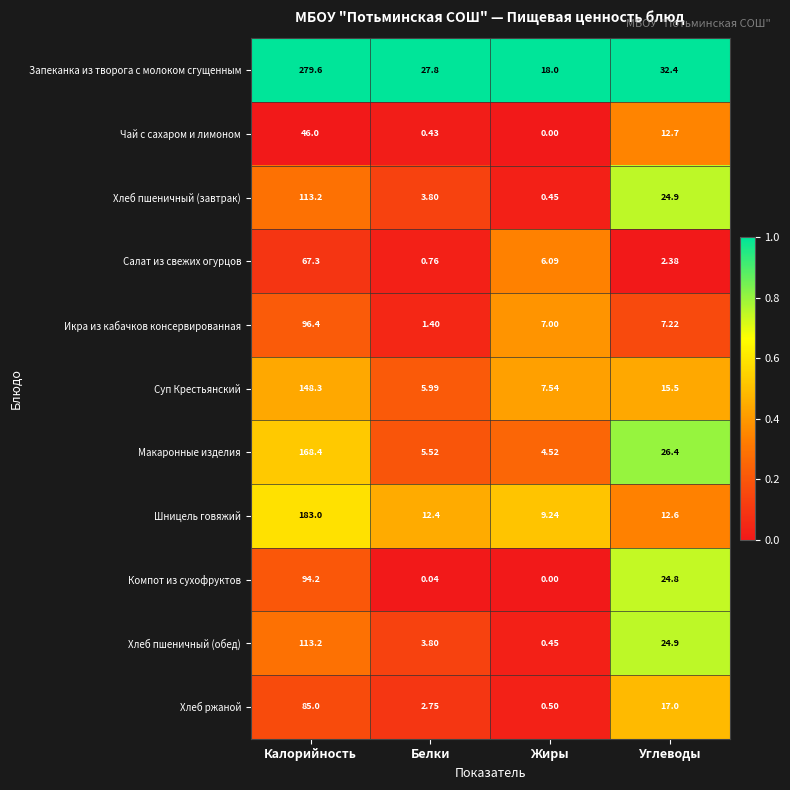

At which category is the sum across all series the highest?

Калорийность